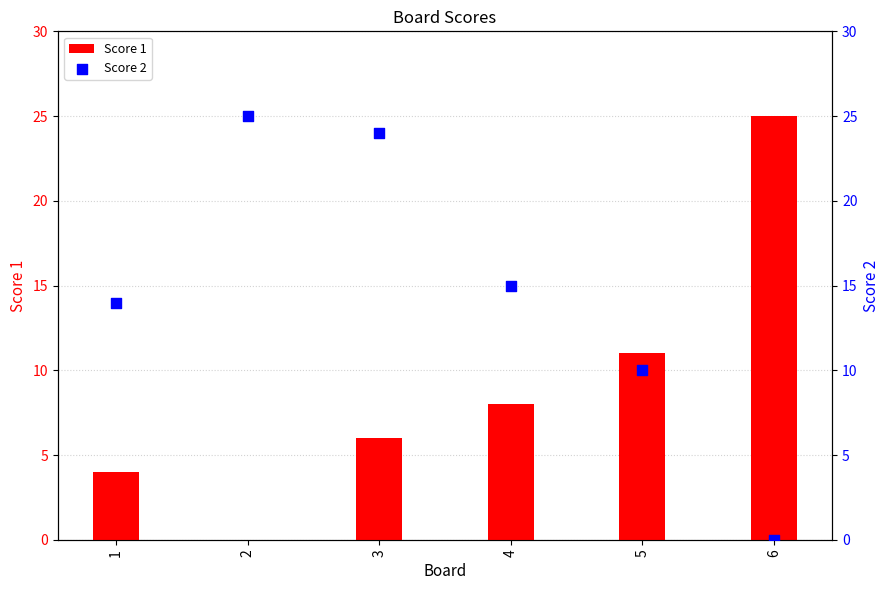

At which category is the sum across all series the highest?

3